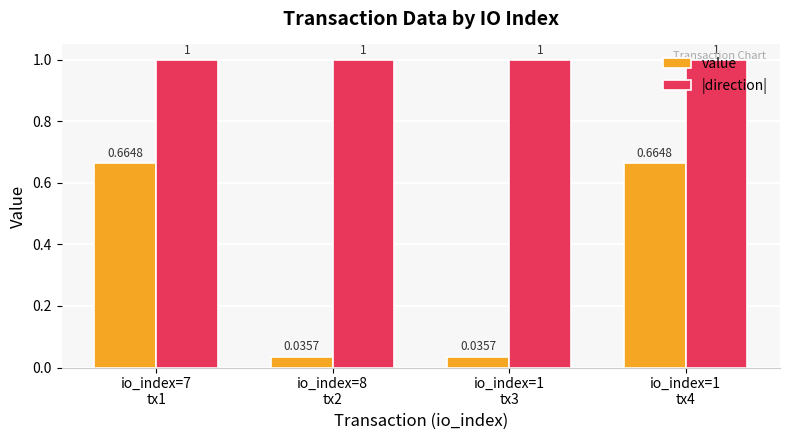

Are the bars grouped side by side (vs. stacked)?

Yes